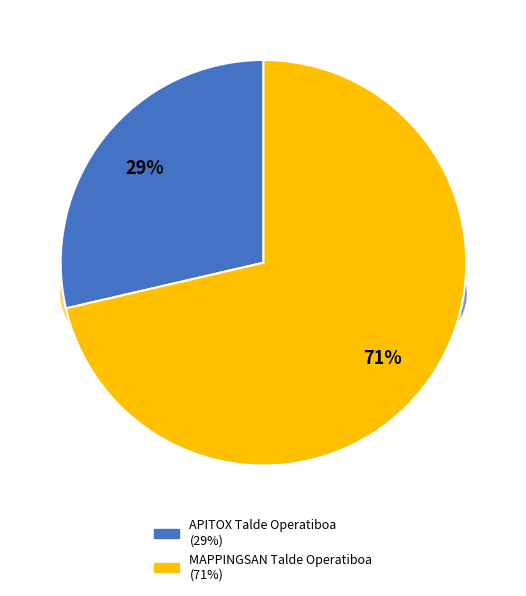

How many segments does this pie chart have?

2